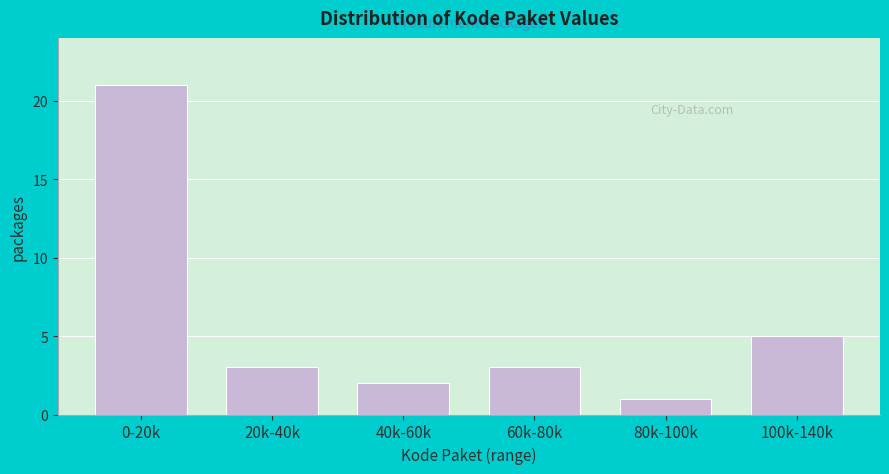

Reading left to right, transcribe all the data shown in this chart.

21	3	2	3	1	5